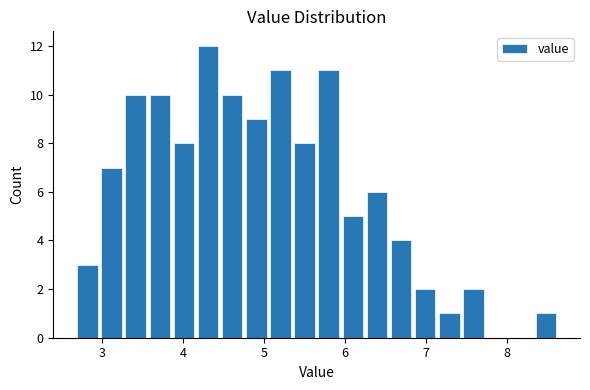

Around what value on the x-axis is the tallest bar? Give the approximate position of its centre, as read against the axis.

4.3